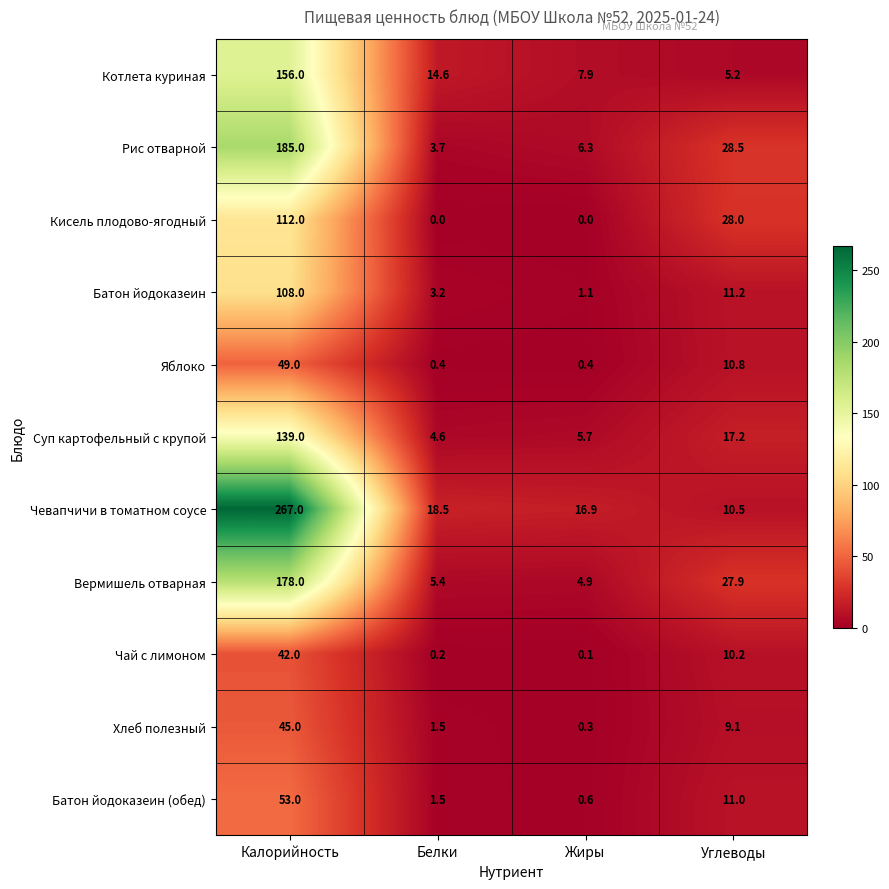

How many data points in Рис отварной are less than 28?

2